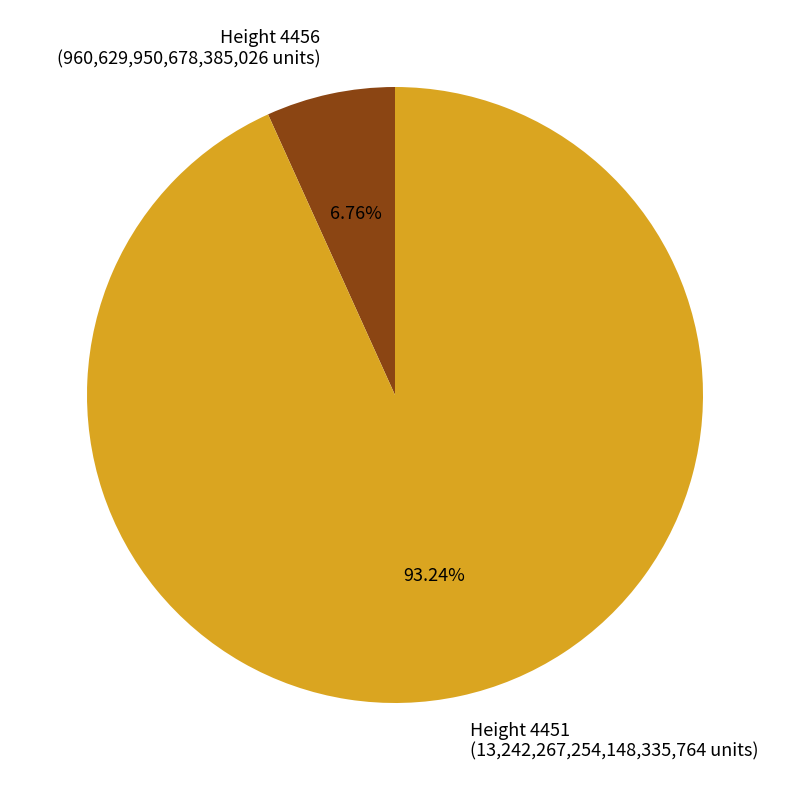

Count the number of slices in the pie.

2